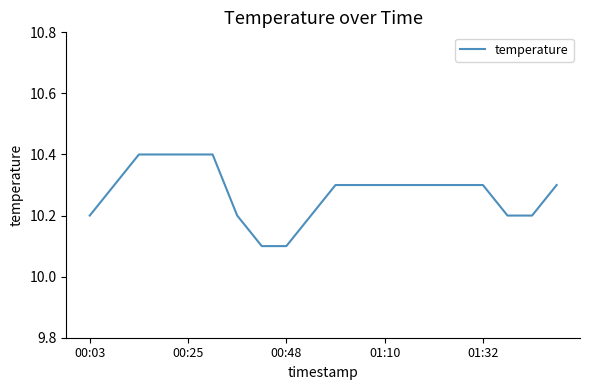

What is the minimum value shown in the chart?

10.1